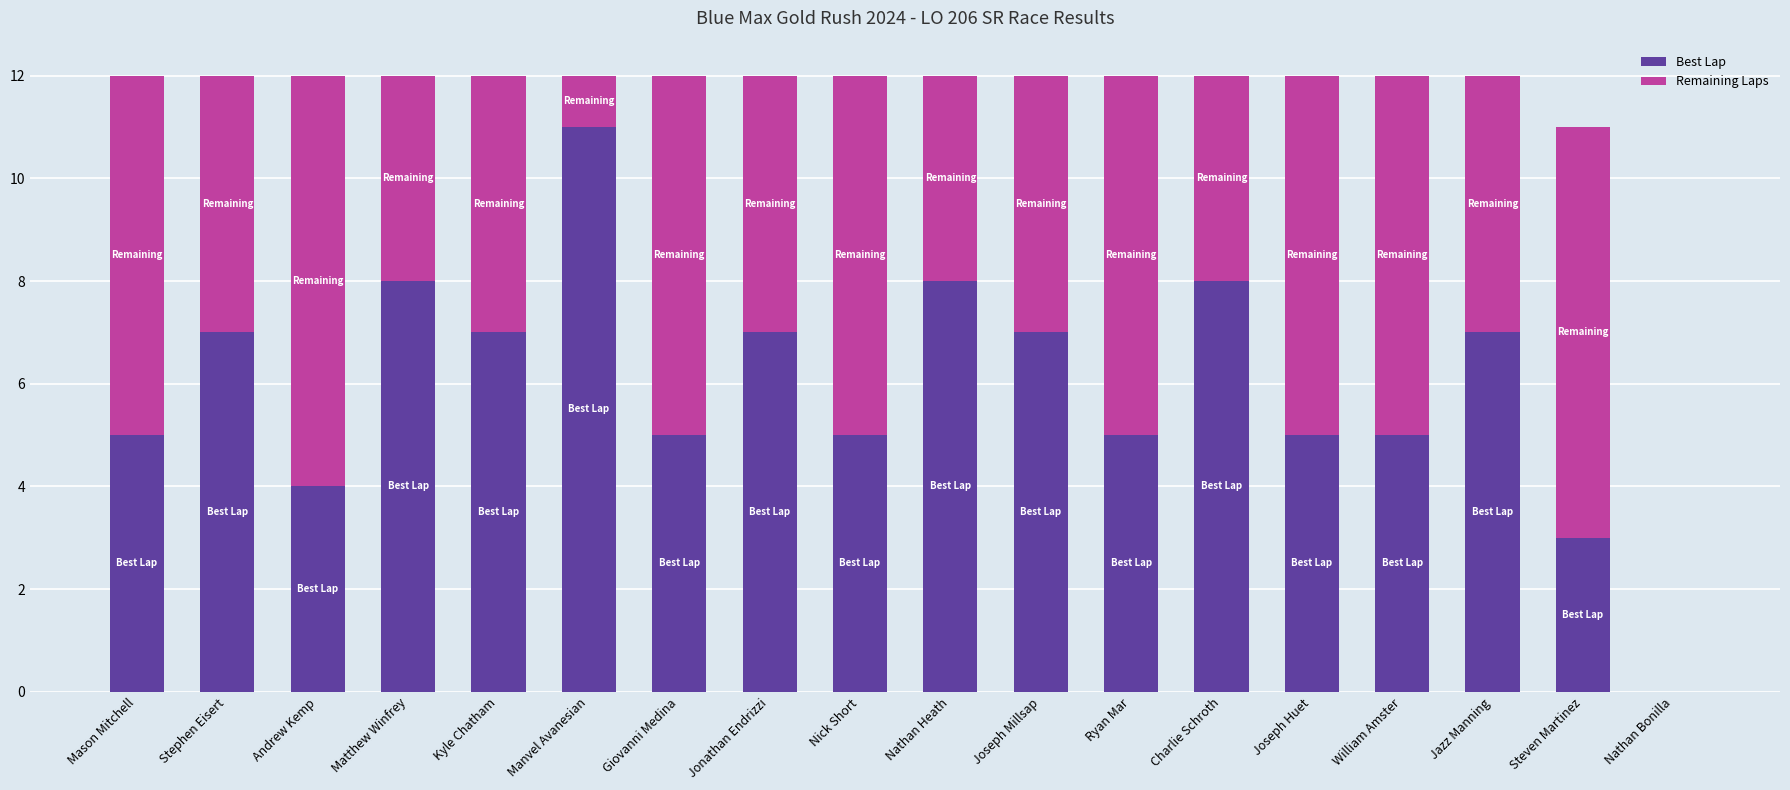

At which label does Best Lap reach its peak?

Manvel Avanesian